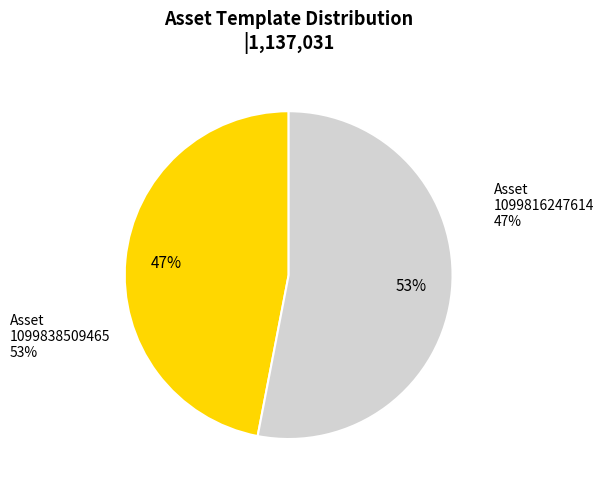

To the nearest percent, what is the difference between the 1099816247614 and 1099838509465 slice percentages?

6%